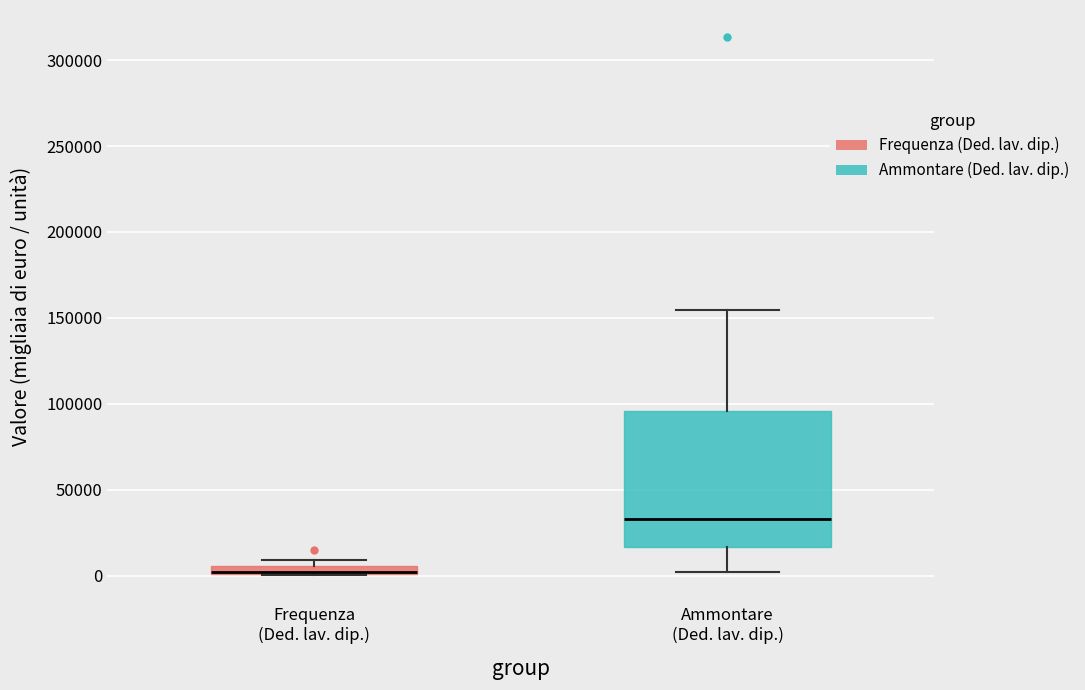

Where is the lower edge of the box for Frequenza (Ded. lav. dip.) on the y-axis? The values are not printed on the chart, so give them approximately, as read against the axis.

0